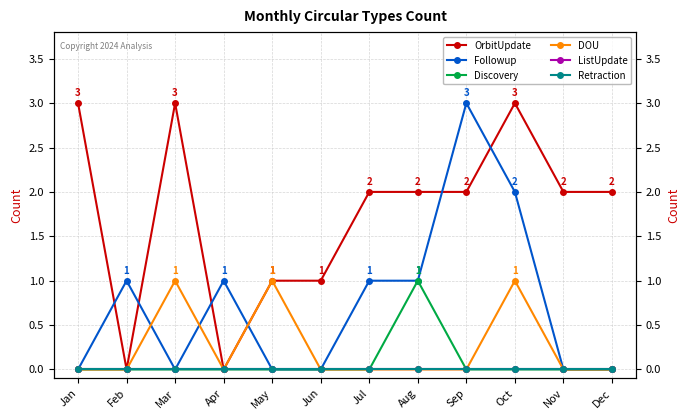

Where is the first local minimum for DOU?

Apr